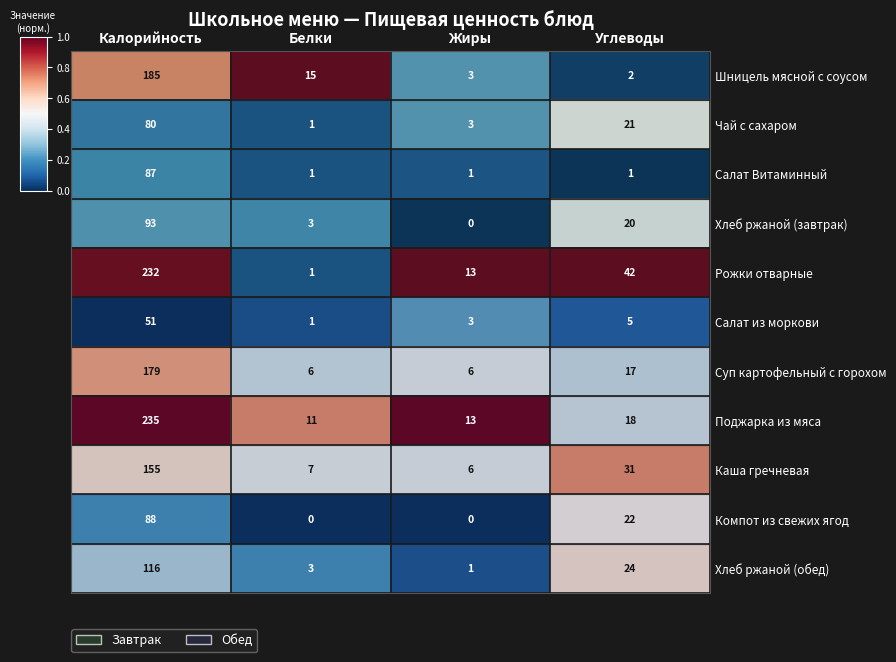

What is the sum of the Компот из свежих ягод values at Углеводы and Калорийность?

110